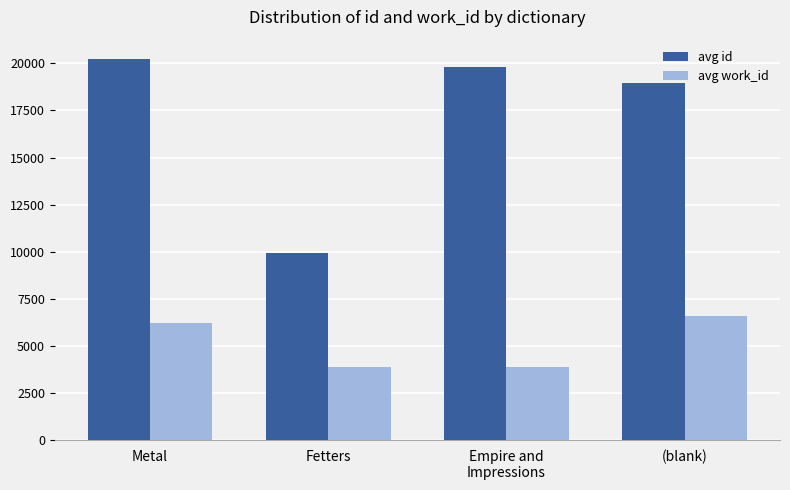

Which category has the lowest value in the avg id series?

Fetters